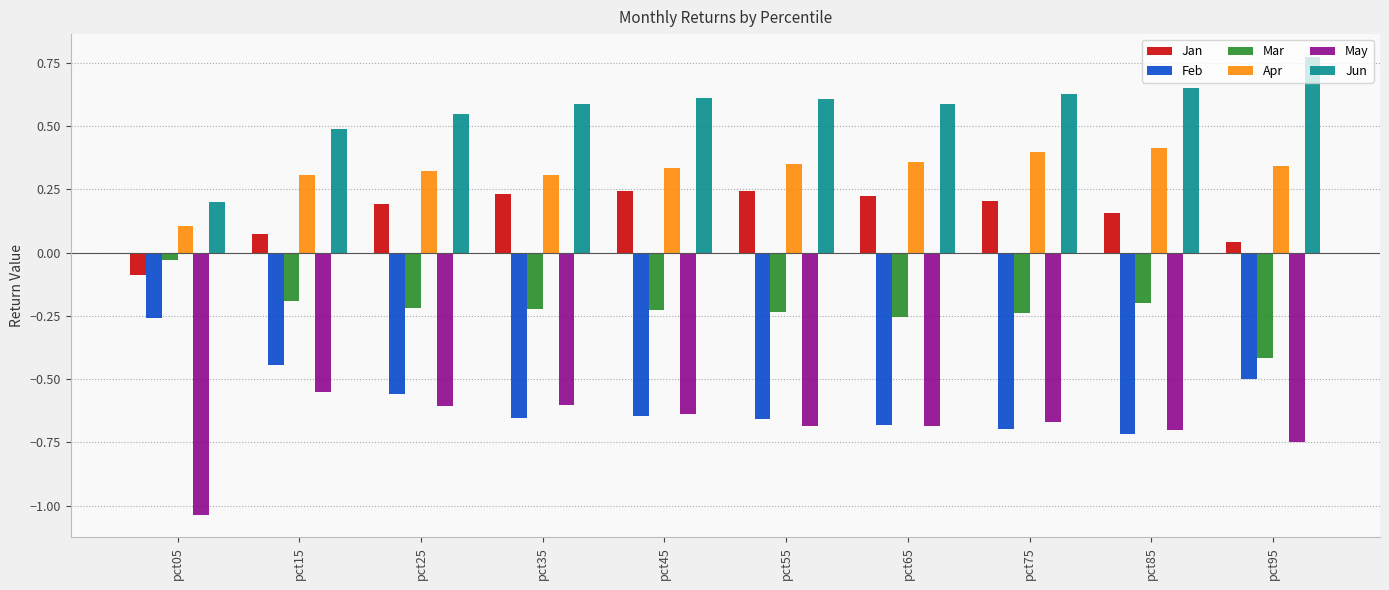

What is the sum of all May values?

-6.9